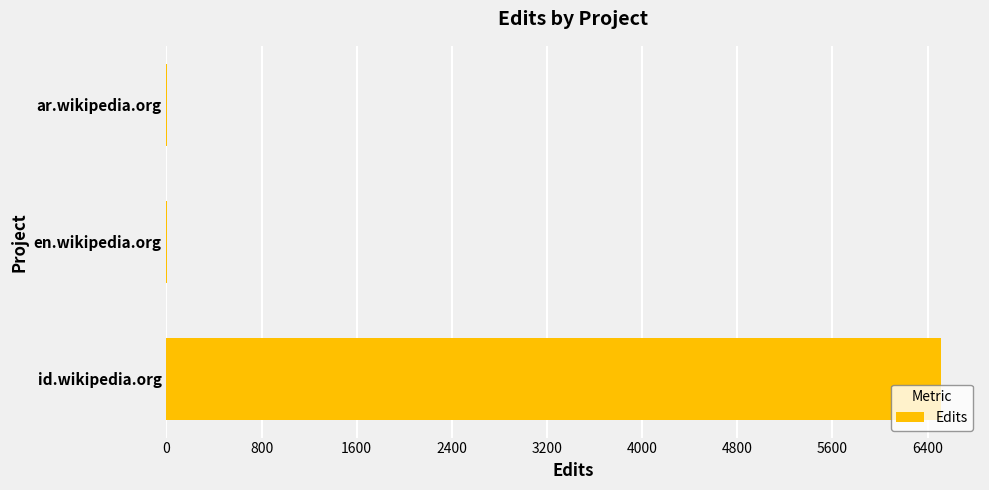

What is the sum of all values?

6519